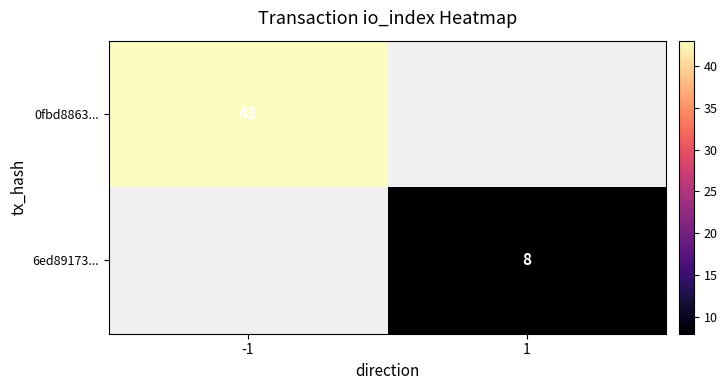

Is it true that 6ed89173... equals 8 at 1?

True